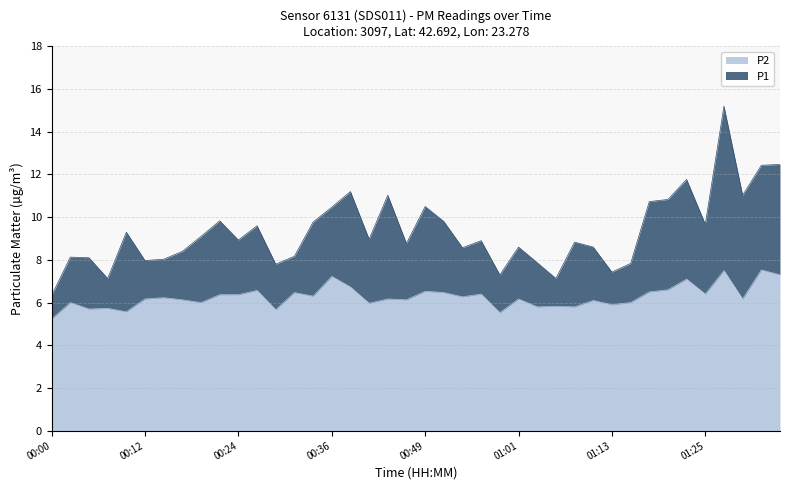

How many interior local peaks does the P1 series have?

12